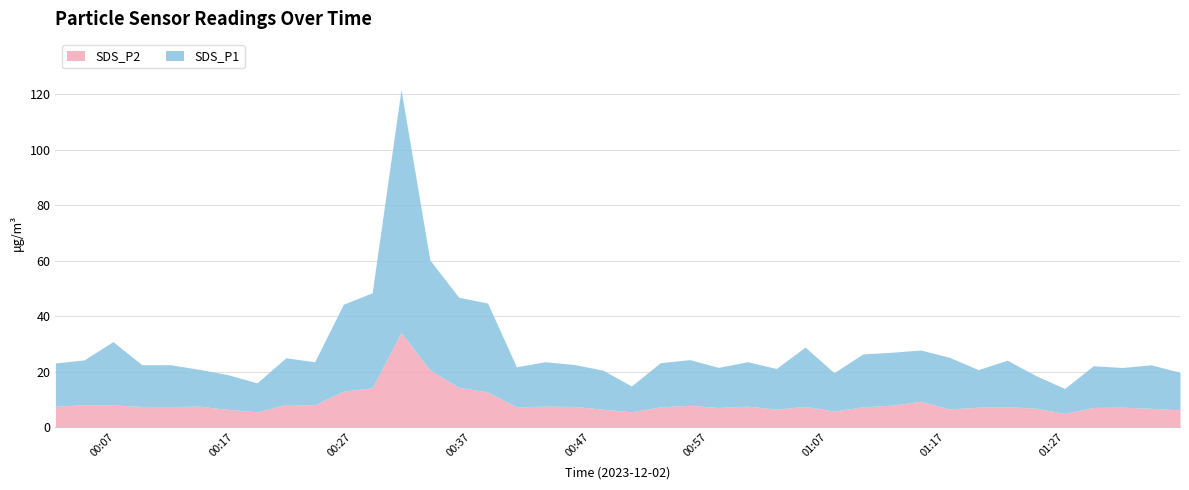

Which label corresponds to the largest value in the chart?

2023/12/02 00:31:03